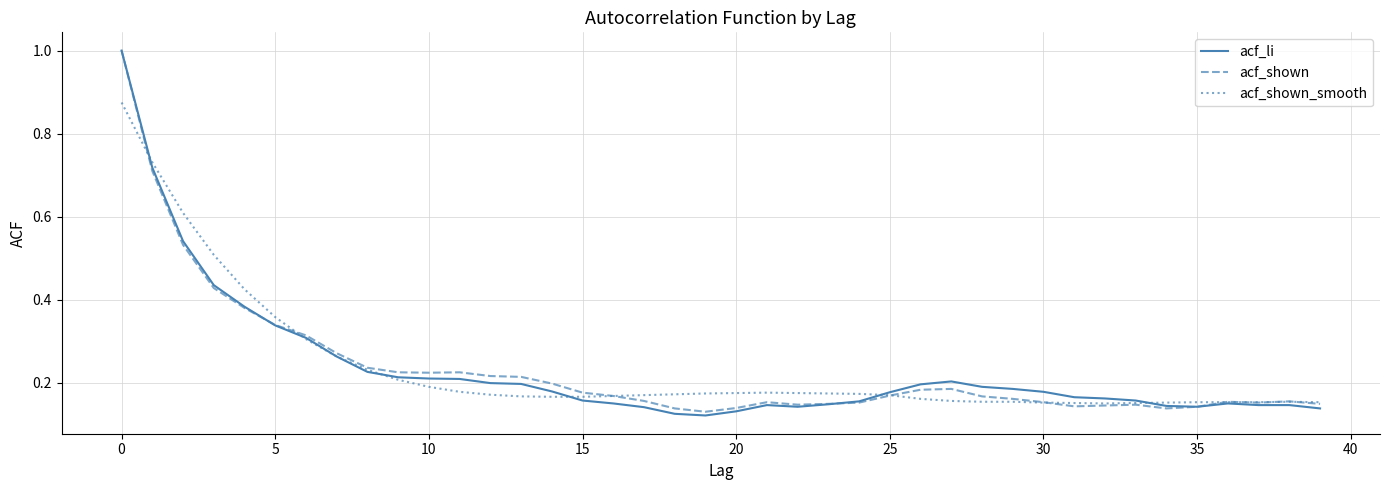

What is the highest value of the acf_li series?

1.0